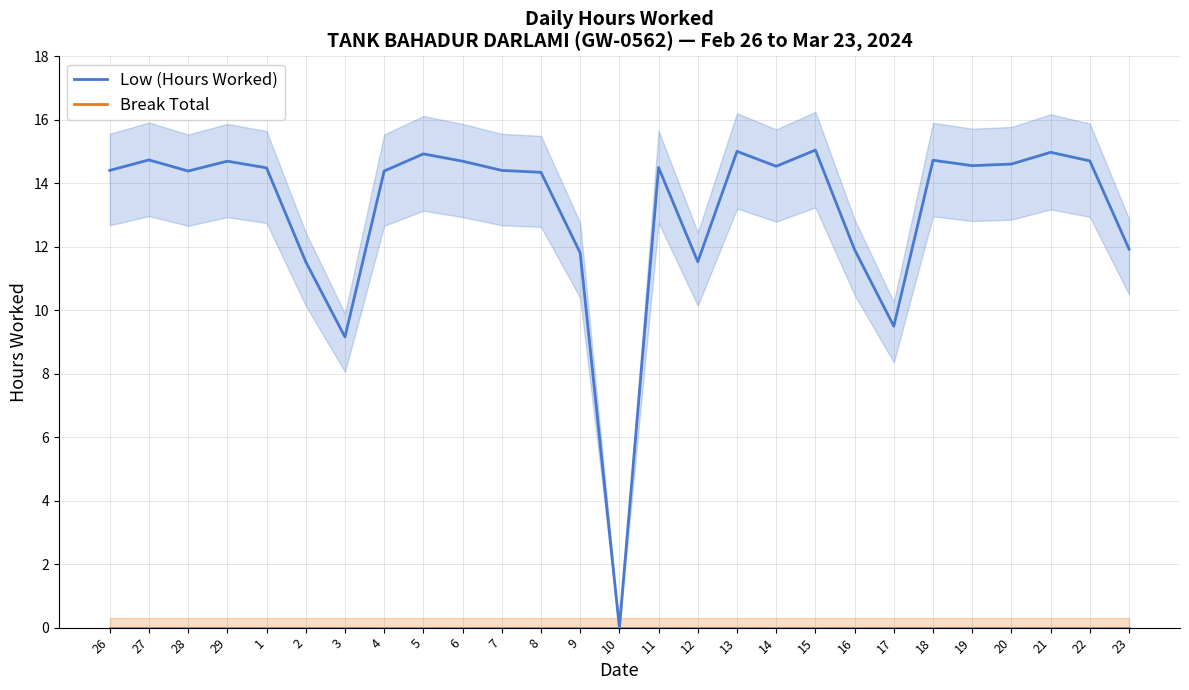

What position from the left is 6?

10